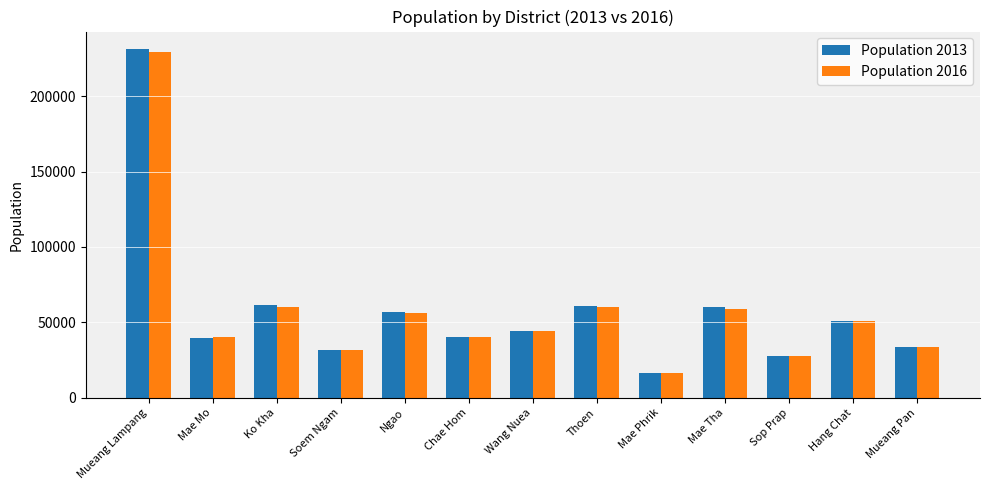

What is the total value across all series at Wang Nuea?

88790